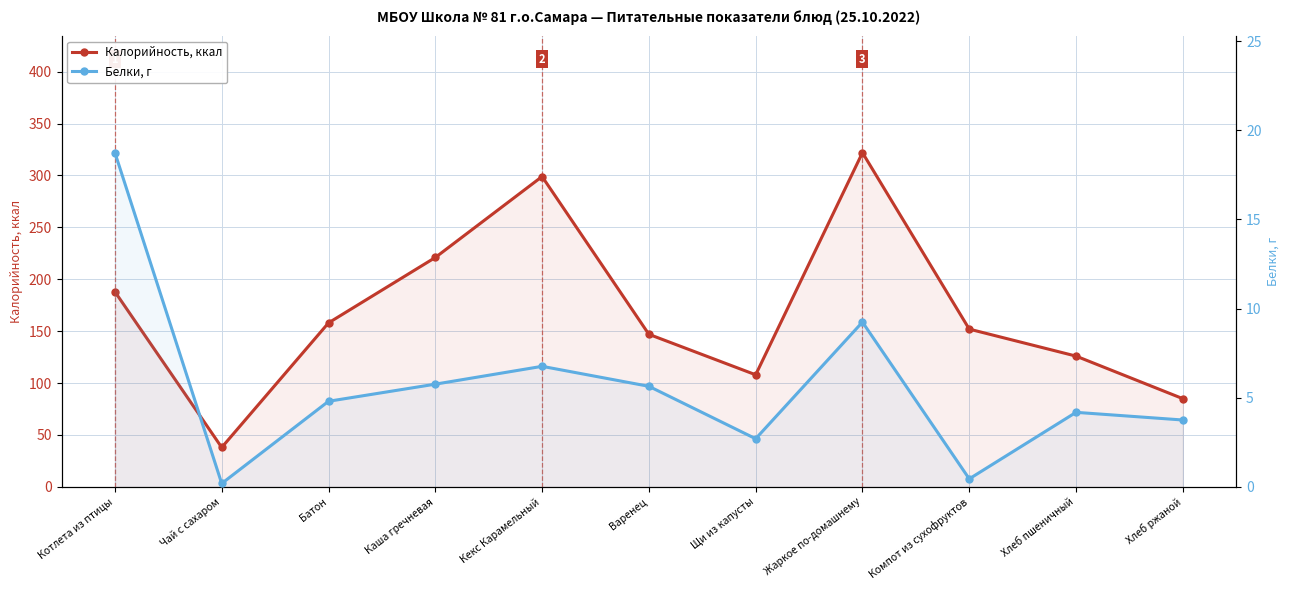

What is the spread (max minus min) of values at Кекс Карамельный?

292.2